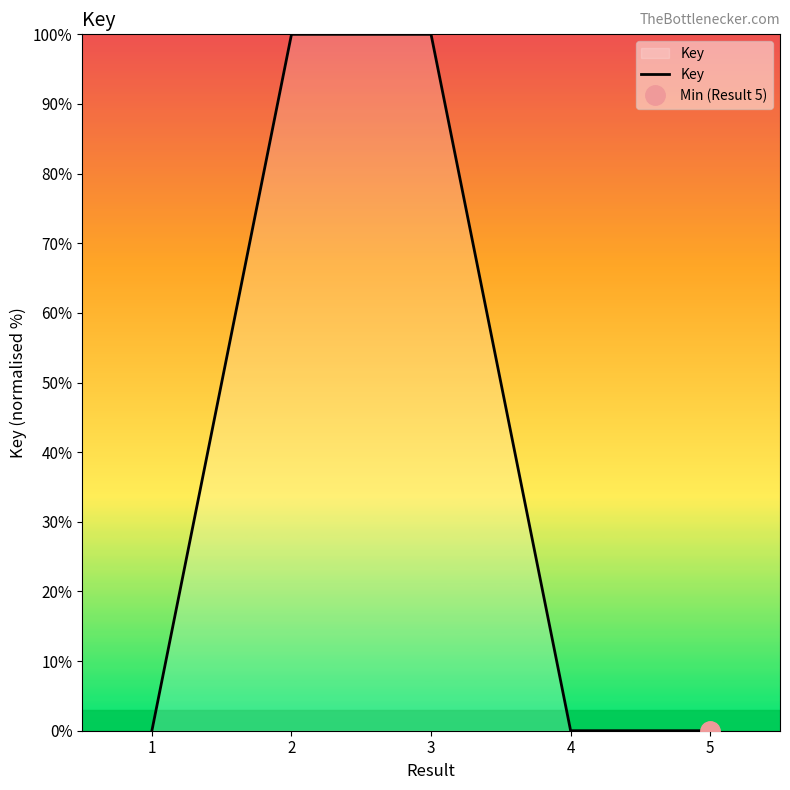

How many categories are shown in the chart?

5